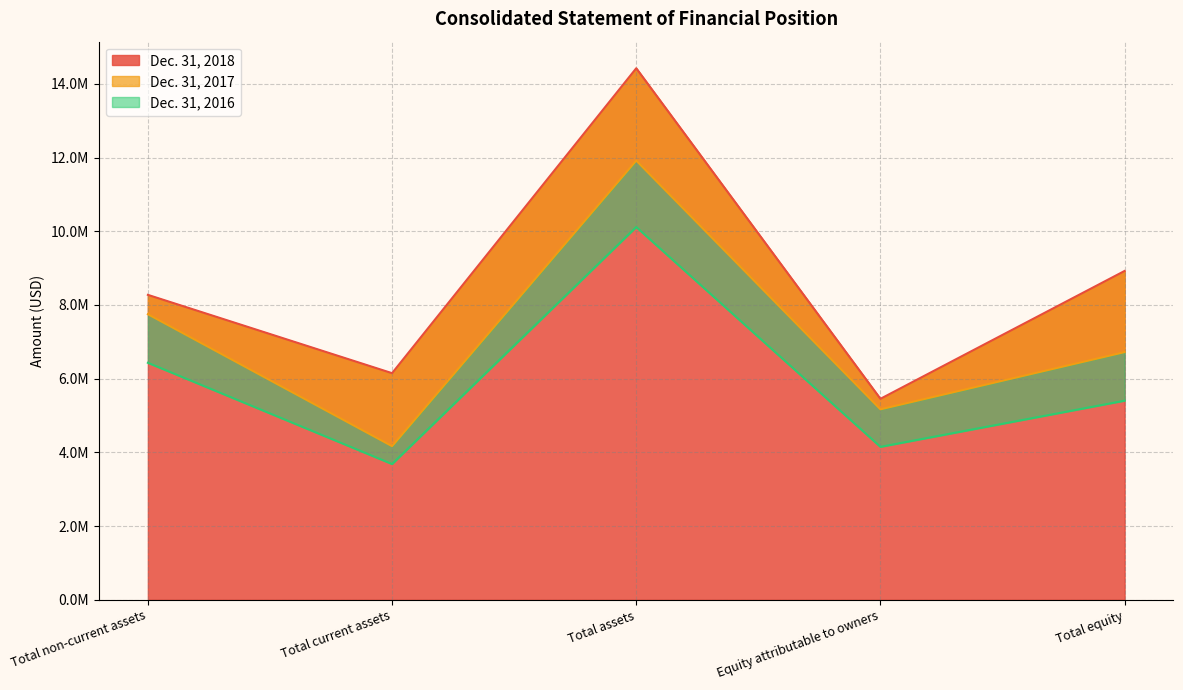

Reading left to right, transcribe all the data shown in this chart.

Dec. 31, 2018: 8274729	6149591	14424320	5453966	8923580
Dec. 31, 2017: 7749467	4168984	11918451	5168960	6721335
Dec. 31, 2016: 6431525	3683753	10115278	4150674	5403227